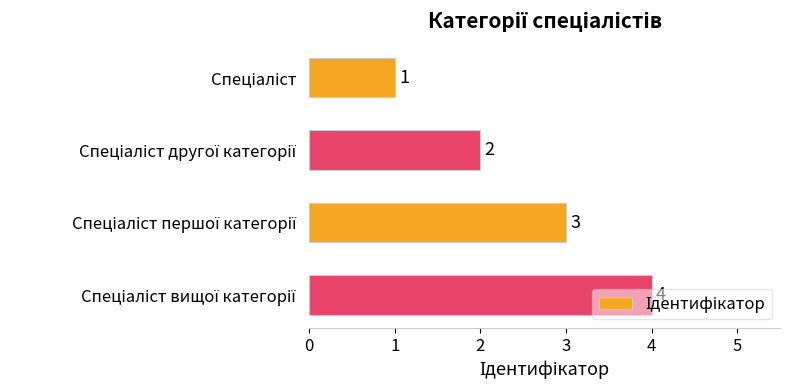

Does the chart contain any negative values?

No